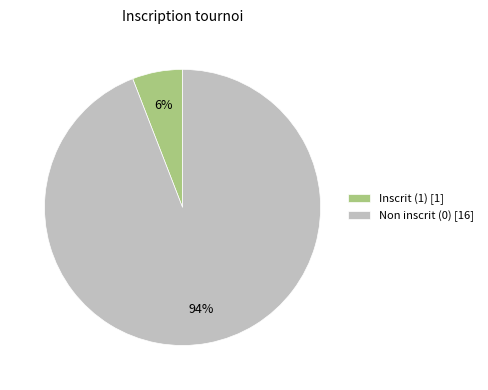

Do Non inscrit (0) [16] and Inscrit (1) [1] together represent more than half of the pie?

Yes